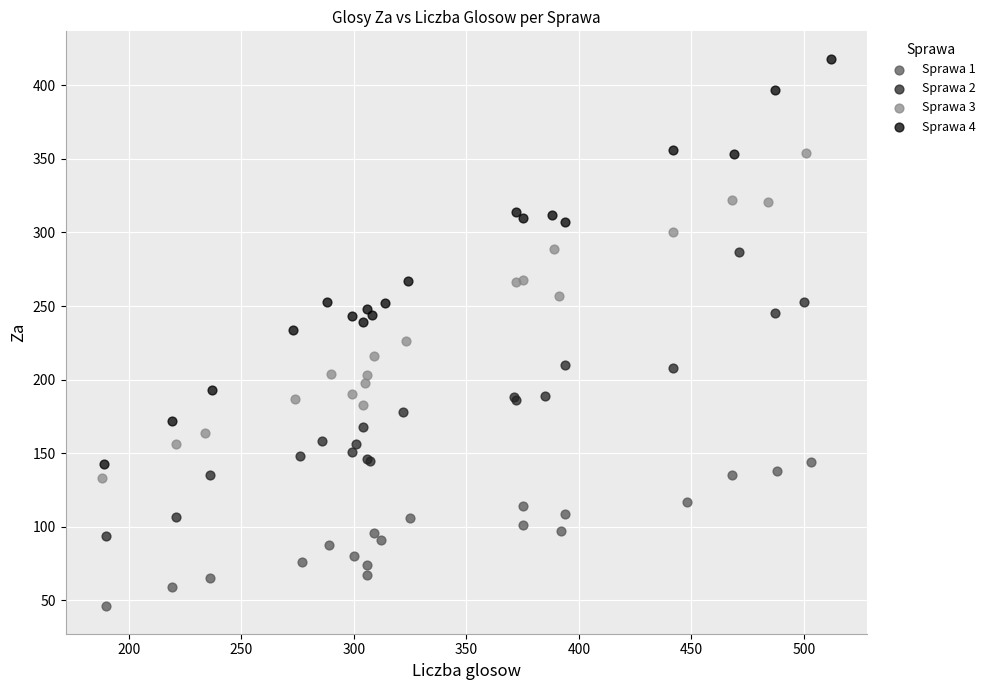

What are all the series names shown in the legend?

Sprawa 1, Sprawa 2, Sprawa 3, Sprawa 4